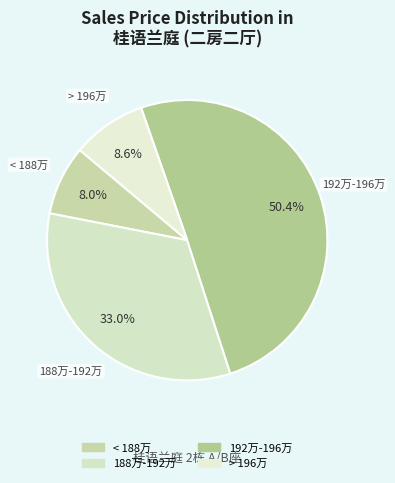

Count the number of slices in the pie.

4